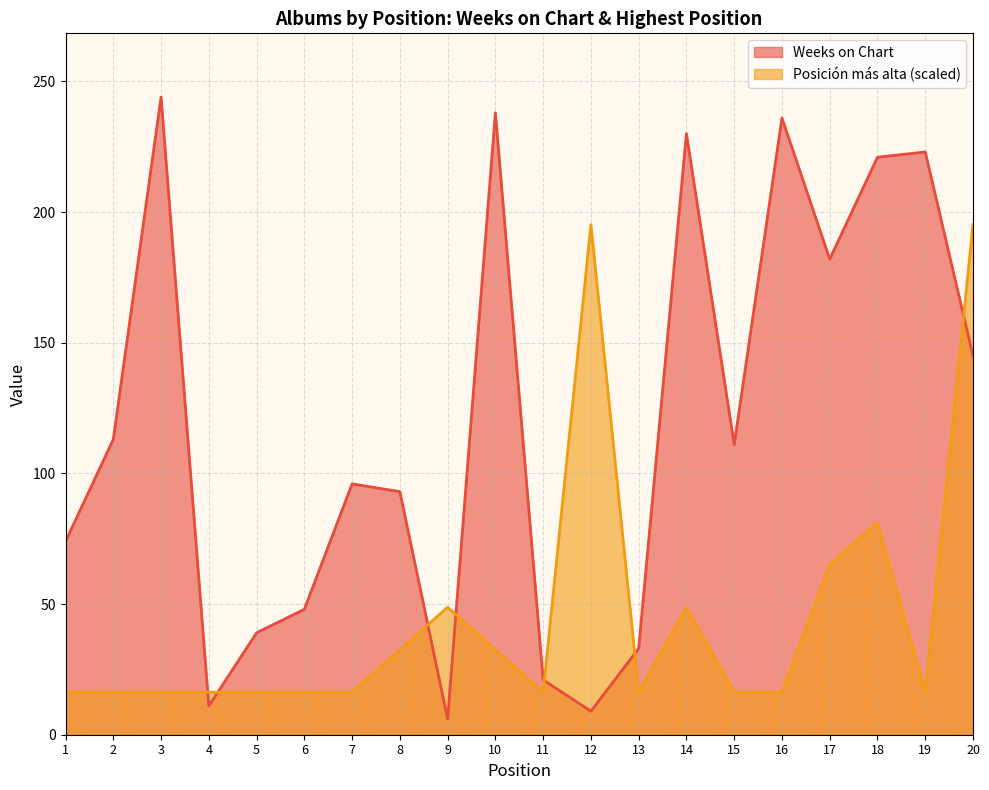

Reading left to right, what are all the values shown in this chart?

Weeks on Chart: 1=74.0	2=113.0	3=244.0	4=11.0	5=39.0	6=48.0	7=96.0	8=93.0	9=6.0	10=238.0	11=21.0	12=9.0	13=33.0	14=230.0	15=111.0	16=236.0	17=182.0	18=221.0	19=223.0	20=145.0
Posicion mas alta: 1=16.3	2=16.3	3=16.3	4=16.3	5=16.3	6=16.3	7=16.3	8=32.5	9=48.8	10=32.5	11=16.3	12=195.2	13=16.3	14=48.8	15=16.3	16=16.3	17=65.1	18=81.3	19=16.3	20=195.2